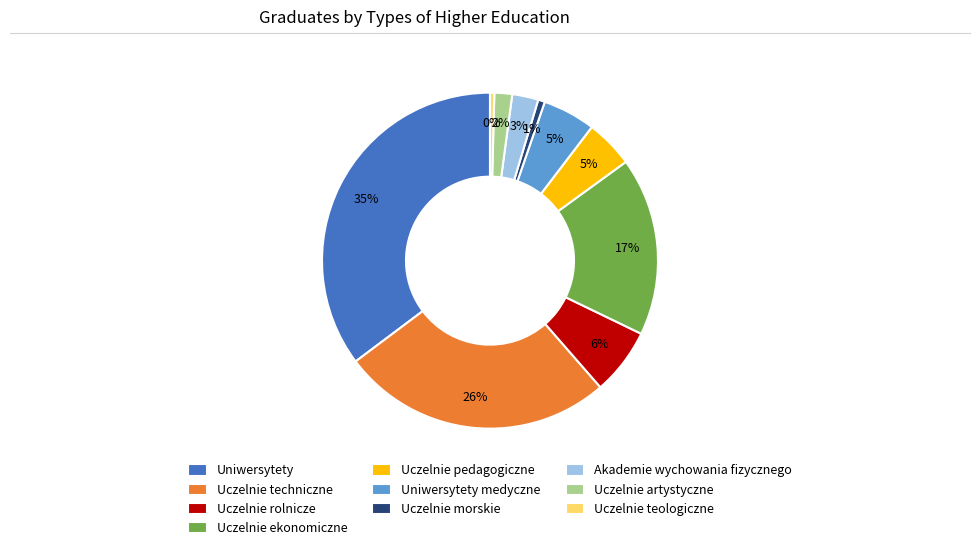

What percentage is the Uczelnie techniczne slice, to the nearest percent?

26%